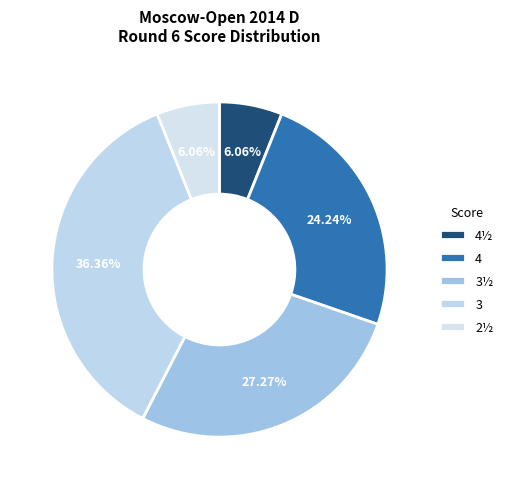

What percentage is NOT represented by 3½?

72.7%